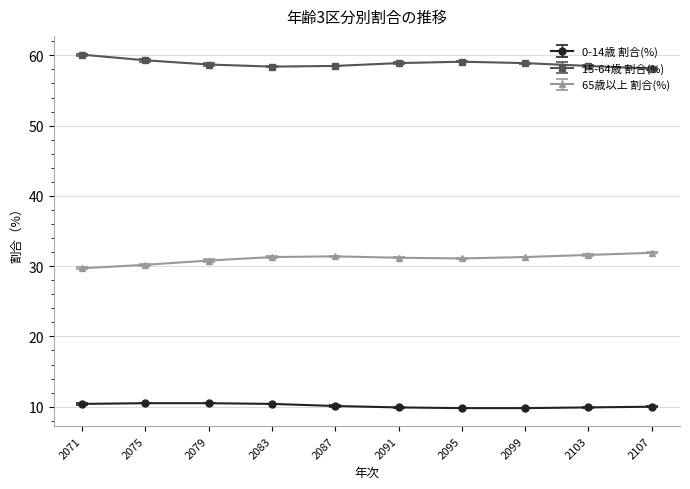

How many categories are shown in the chart?

10